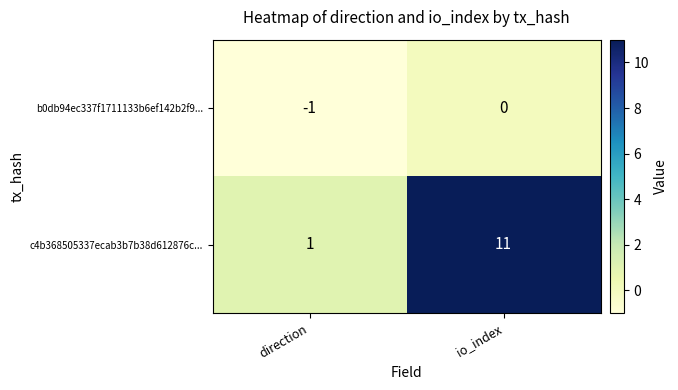

What is the average value of the c4b368505337ecab3b7b38d612876c... series?

6